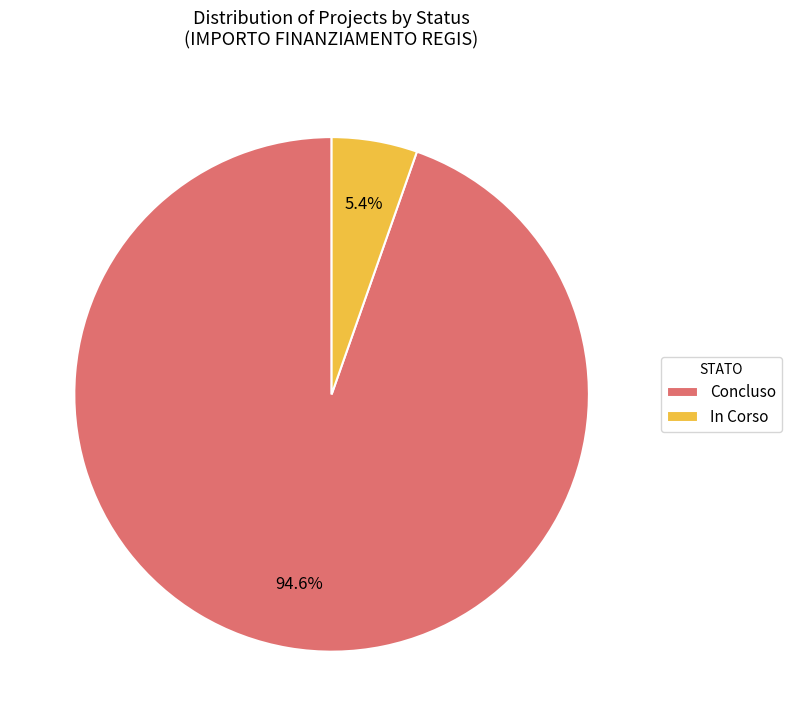

Combined, do In Corso and Concluso account for over 50%?

Yes